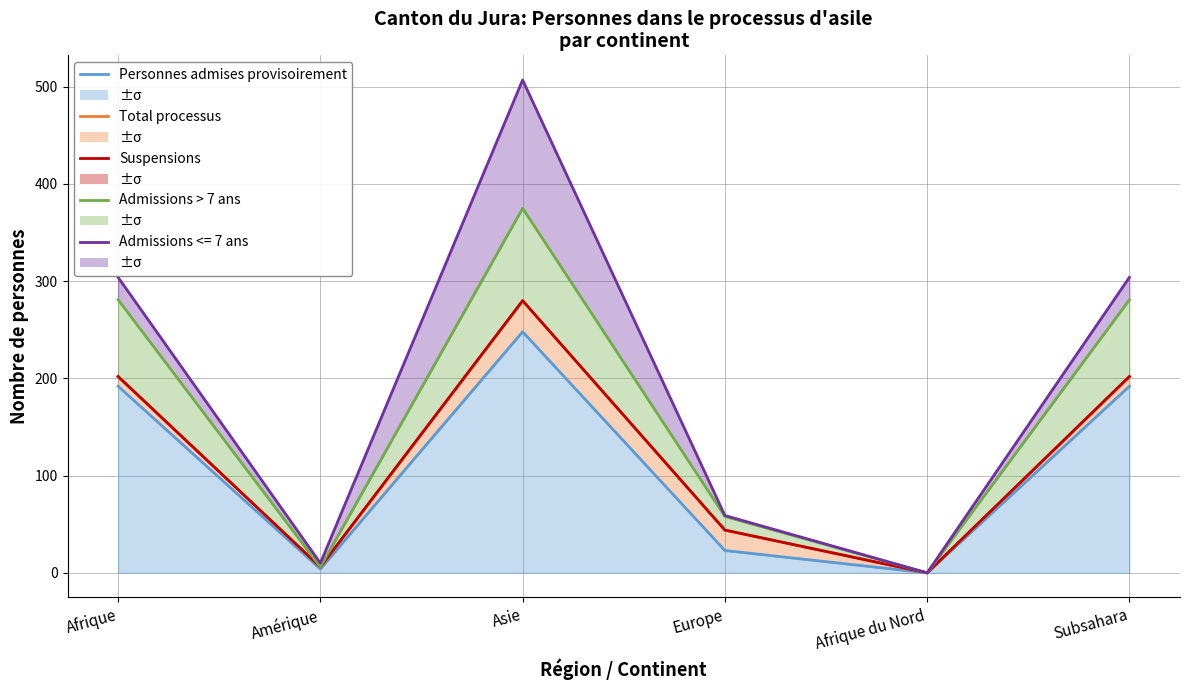

What is the approximate value of Admissions > 7 ans at Europe, to the nearest 50?

50